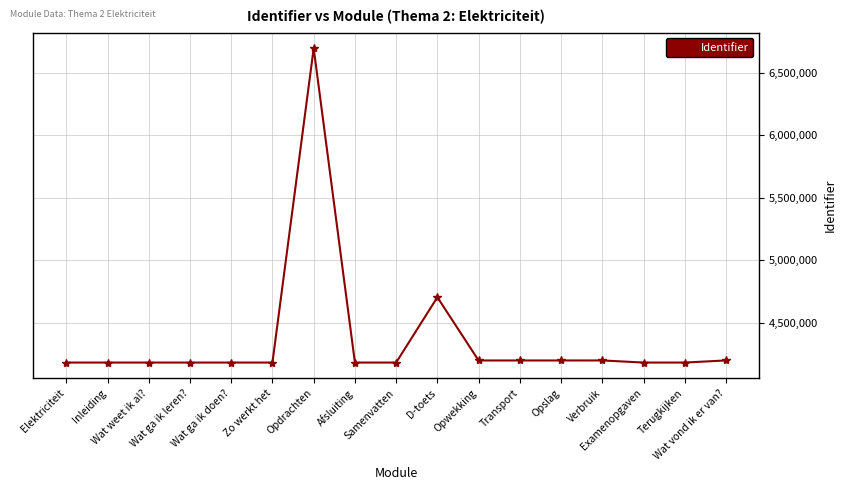

What is the label of the 2nd point from the right?

Terugkijken